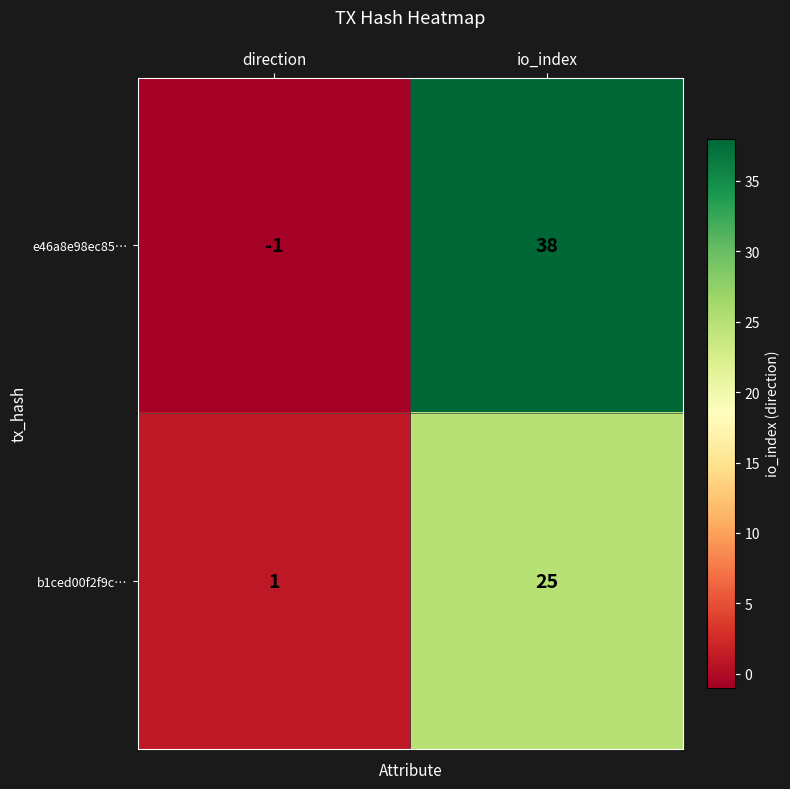

Which series changed the most between direction and io_index?

e46a8e98ec85…